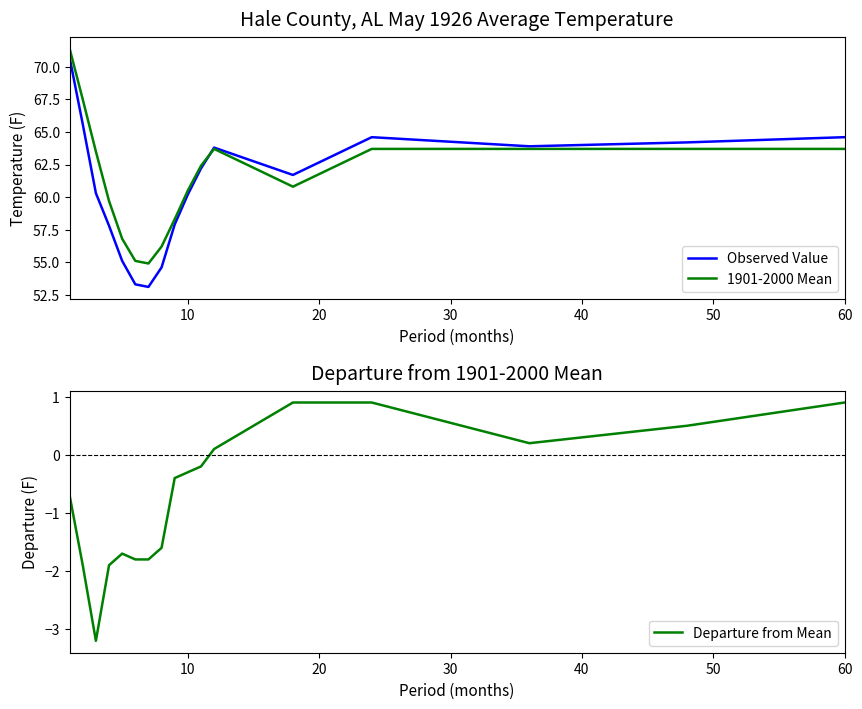

What is the difference between the second highest and second lowest values in the Departure from Mean series?

2.8